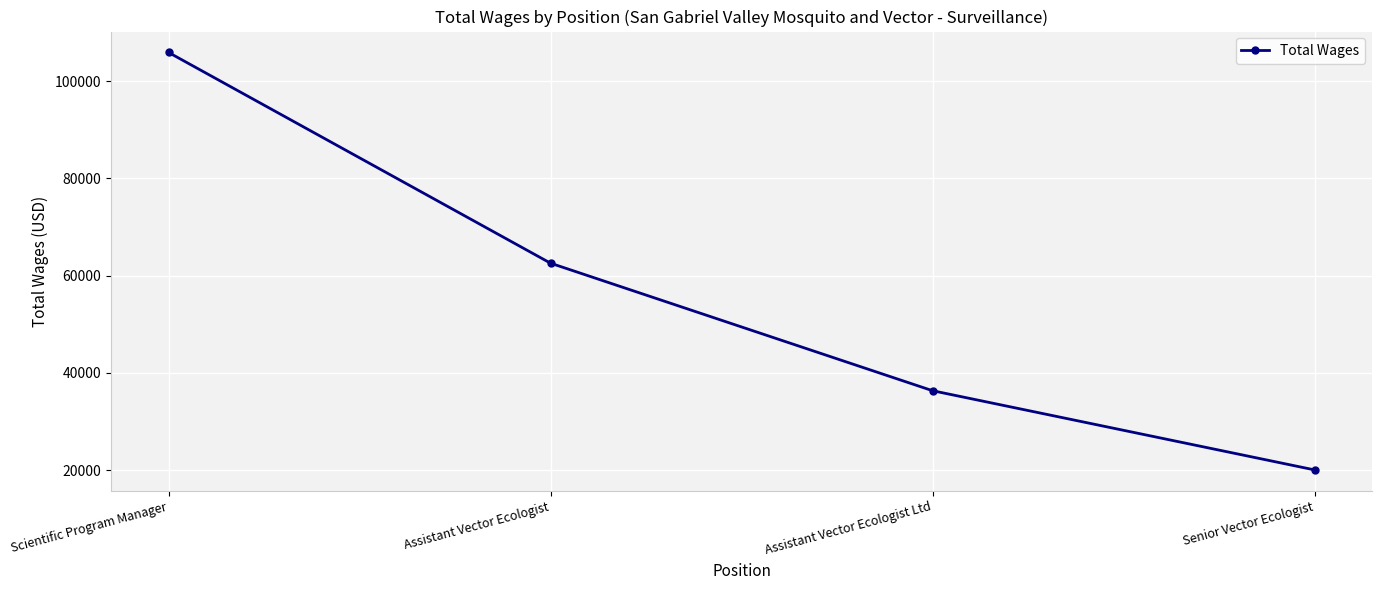

Between Assistant Vector Ecologist and Assistant Vector Ecologist Ltd, which is larger?

Assistant Vector Ecologist